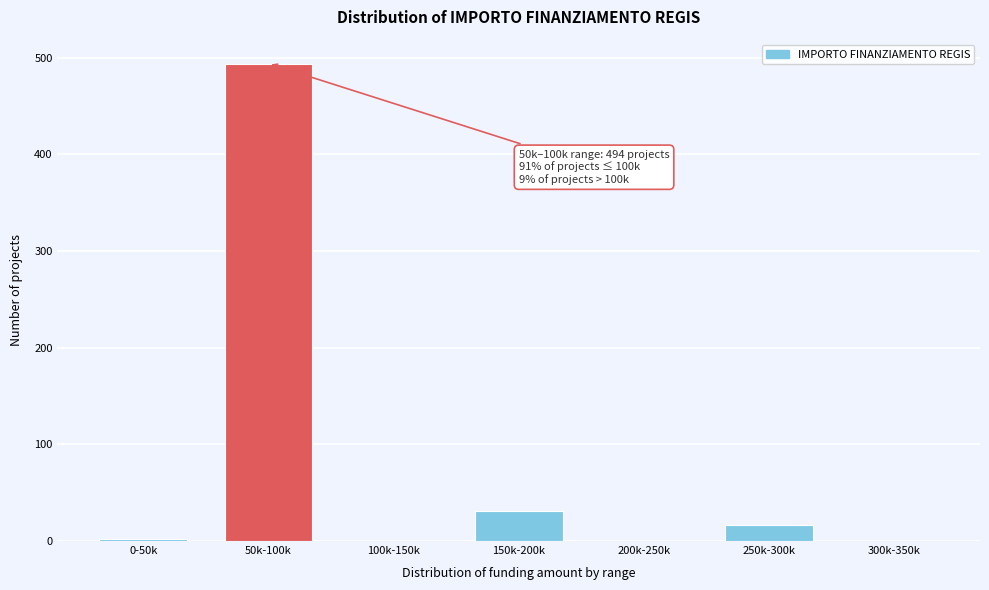

Which label corresponds to the largest value in the chart?

50k-100k